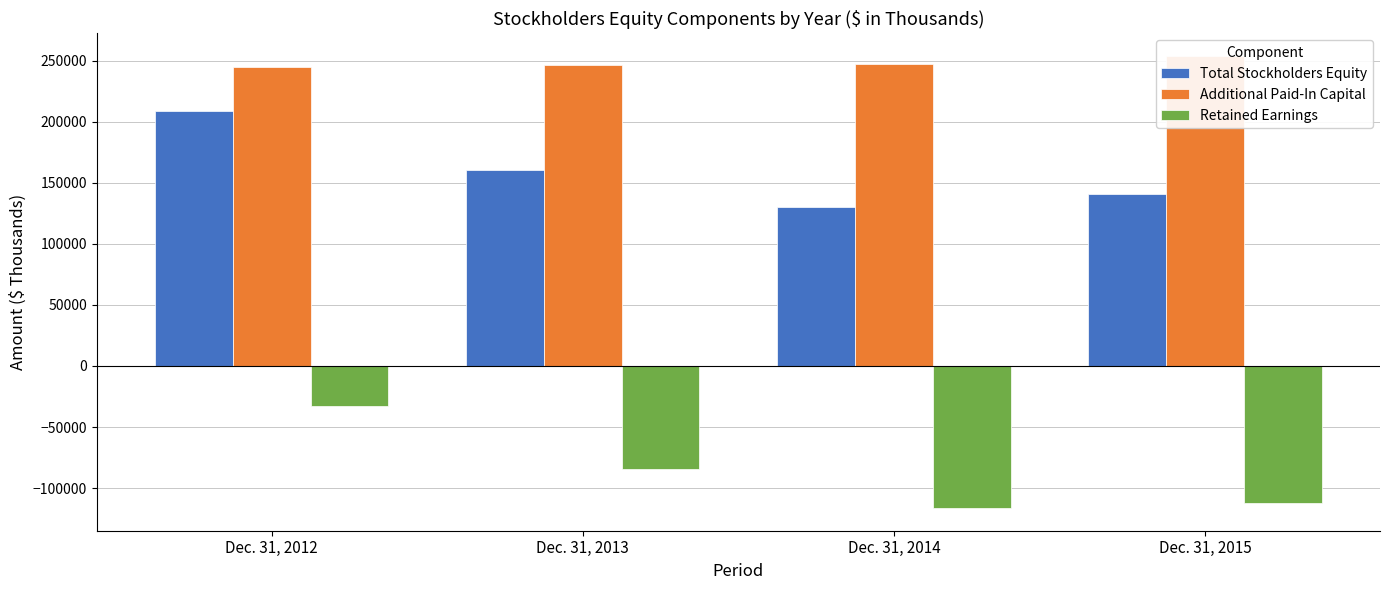

At which category does the chart reach its minimum across all series?

Dec. 31, 2014